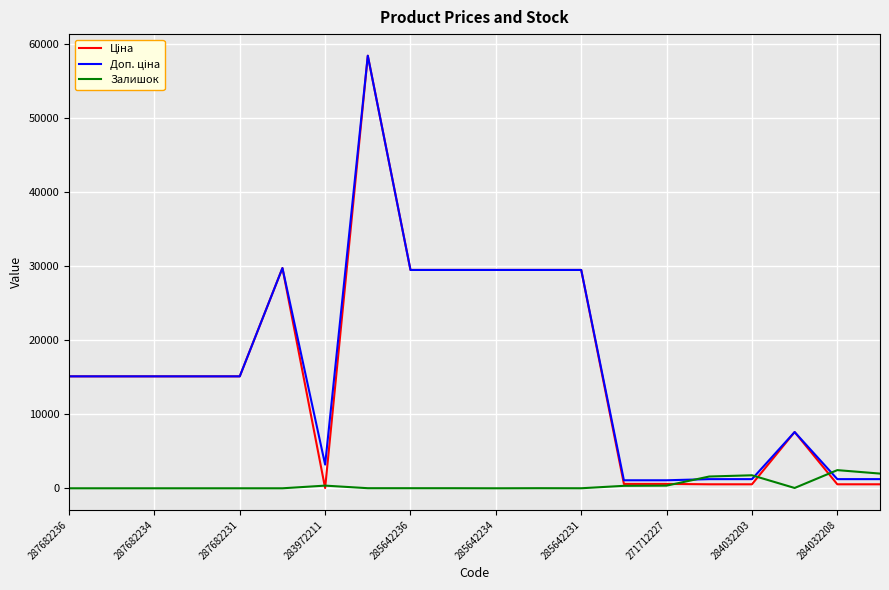

Which series has the largest total across all categories?

Доп. ціна